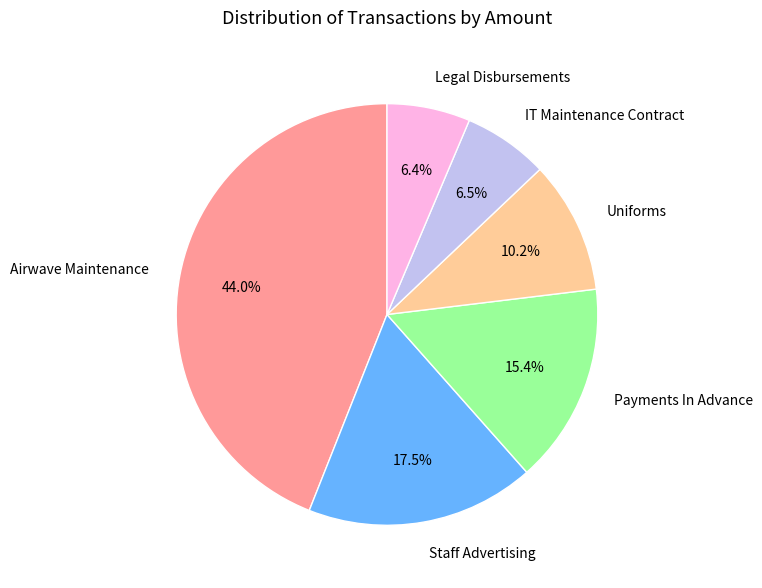

Combined, do Legal Disbursements and Airwave Maintenance account for over 50%?

Yes